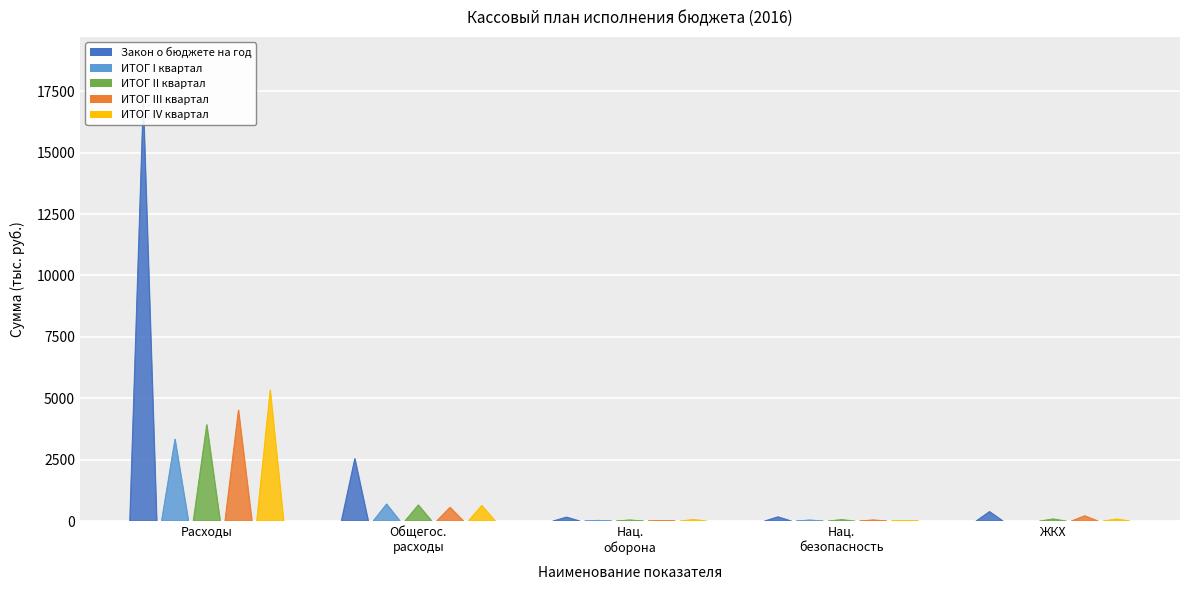

How many series are shown in this chart?

5